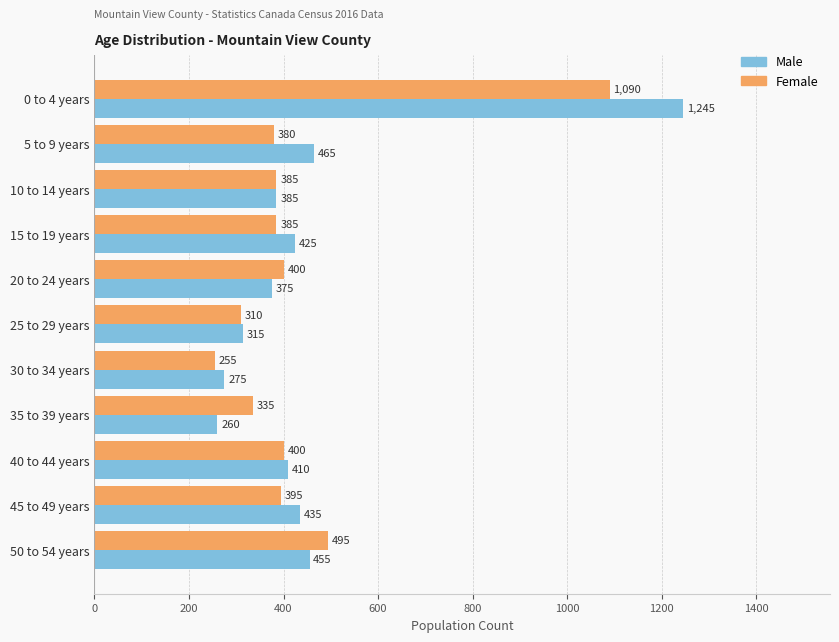

The value of Male at 10 to 14 years is 532. True or false?

False